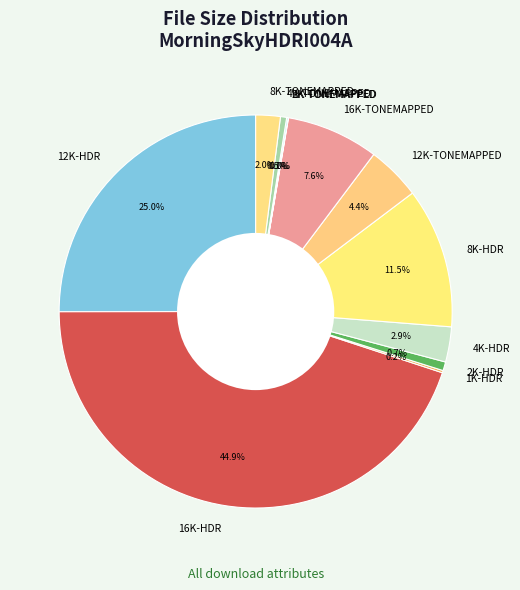

Which slice is the largest?

16K-HDR